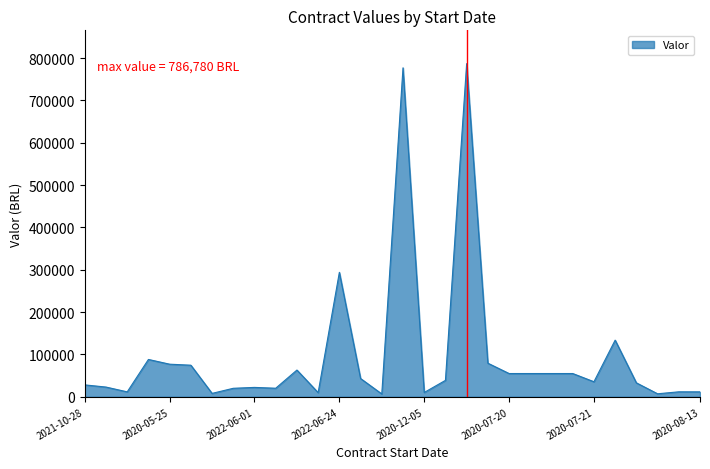

What is the greatest value displayed?

786779.8